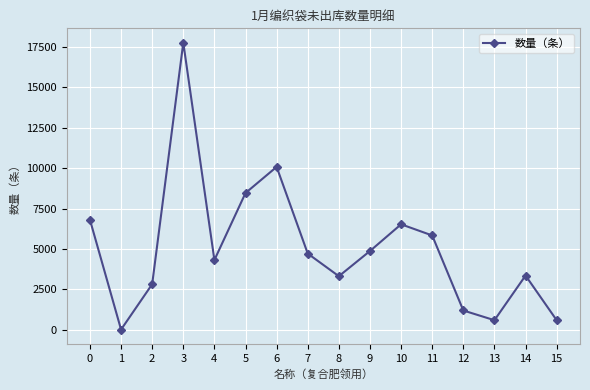

What is the difference between the maximum and minimum values?

17740